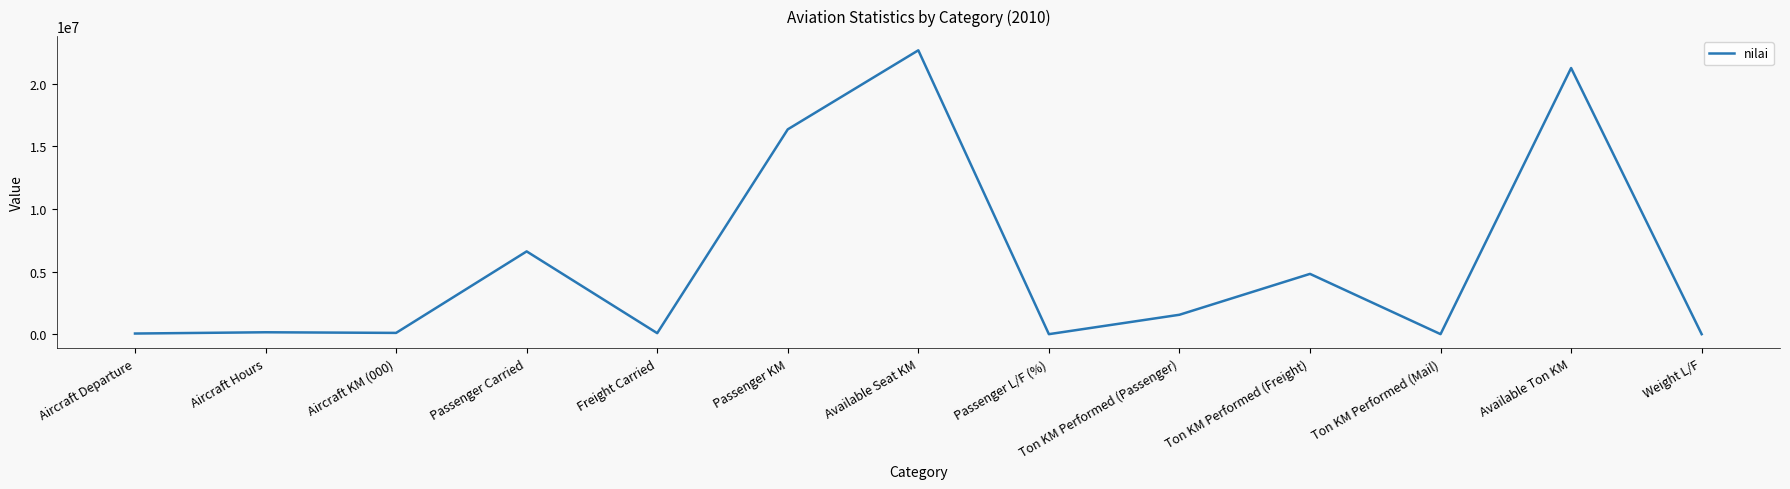

At which category does the chart reach its peak across all series?

Available Seat KM